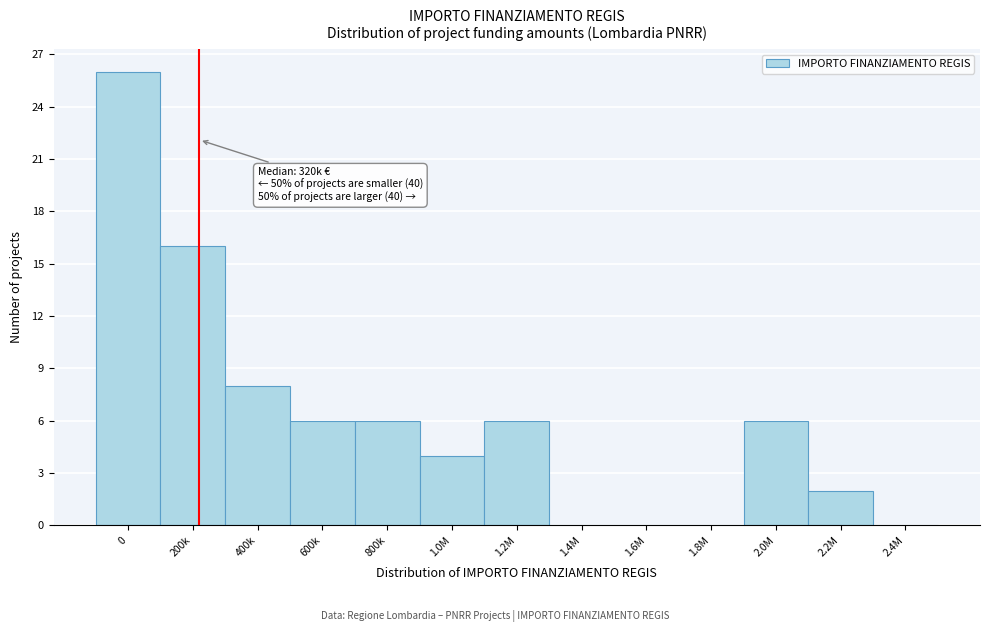

Reading right to left, transcribe all the data shown in this chart.

2.4M=0	2.2M=2	2.0M=6	1.8M=0	1.6M=0	1.4M=0	1.2M=6	1.0M=4	800k=6	600k=6	400k=8	200k=16	0=26